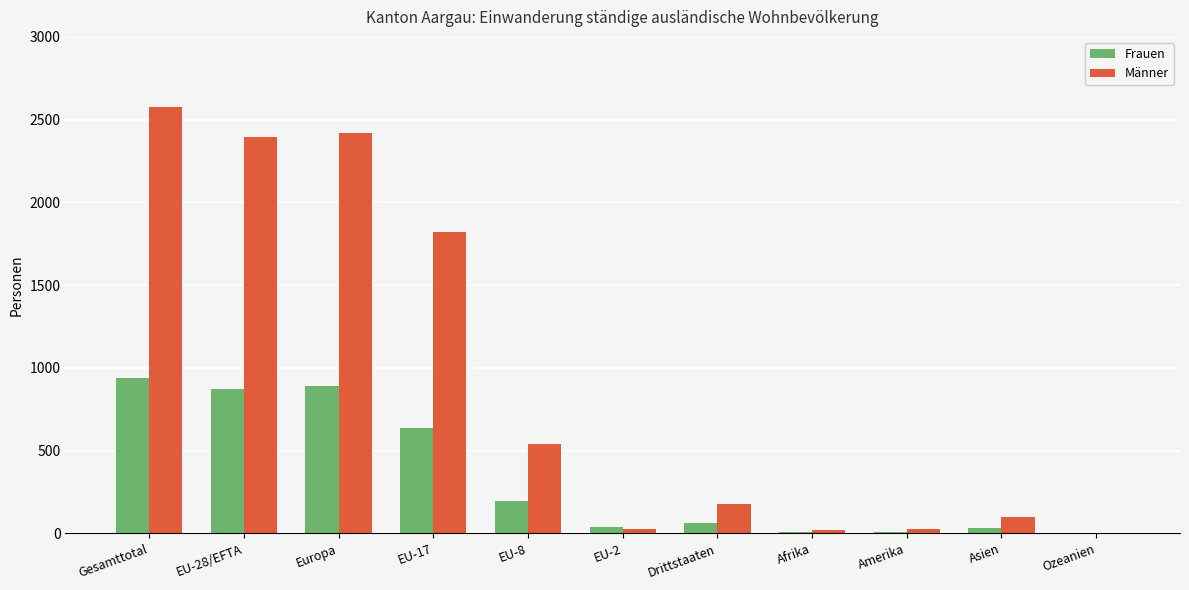

The value of Frauen at Gesamttotal is 209. True or false?

False